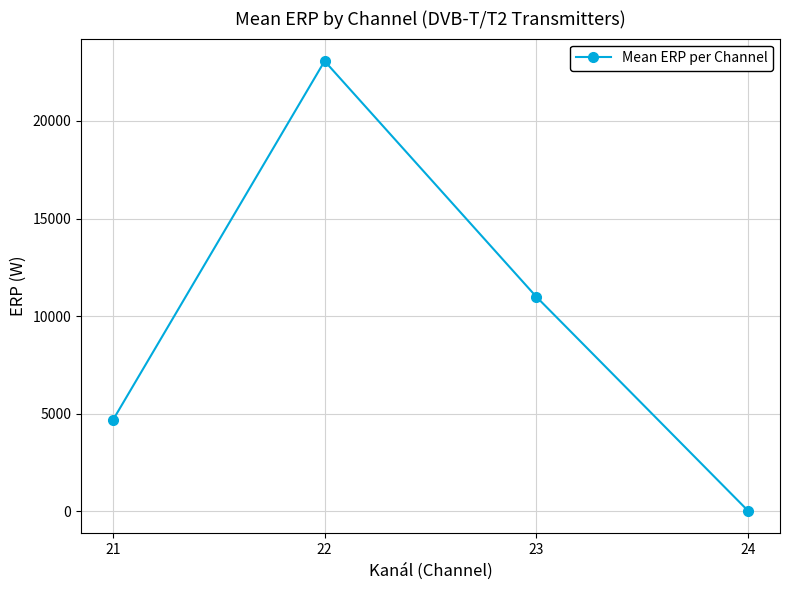

Which category has the lowest value across all series?

24